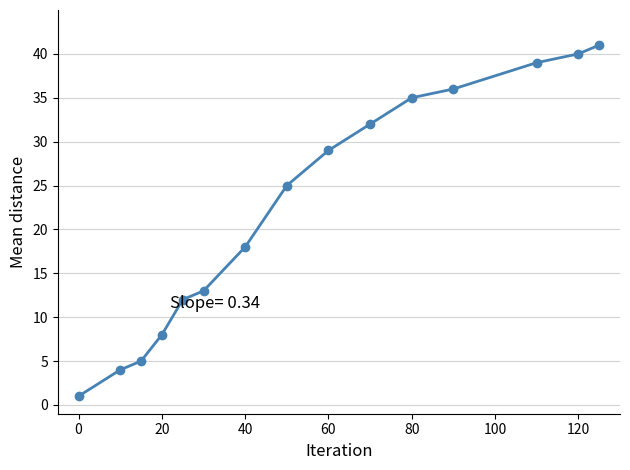

What is the value of the 7th point from the left?

18